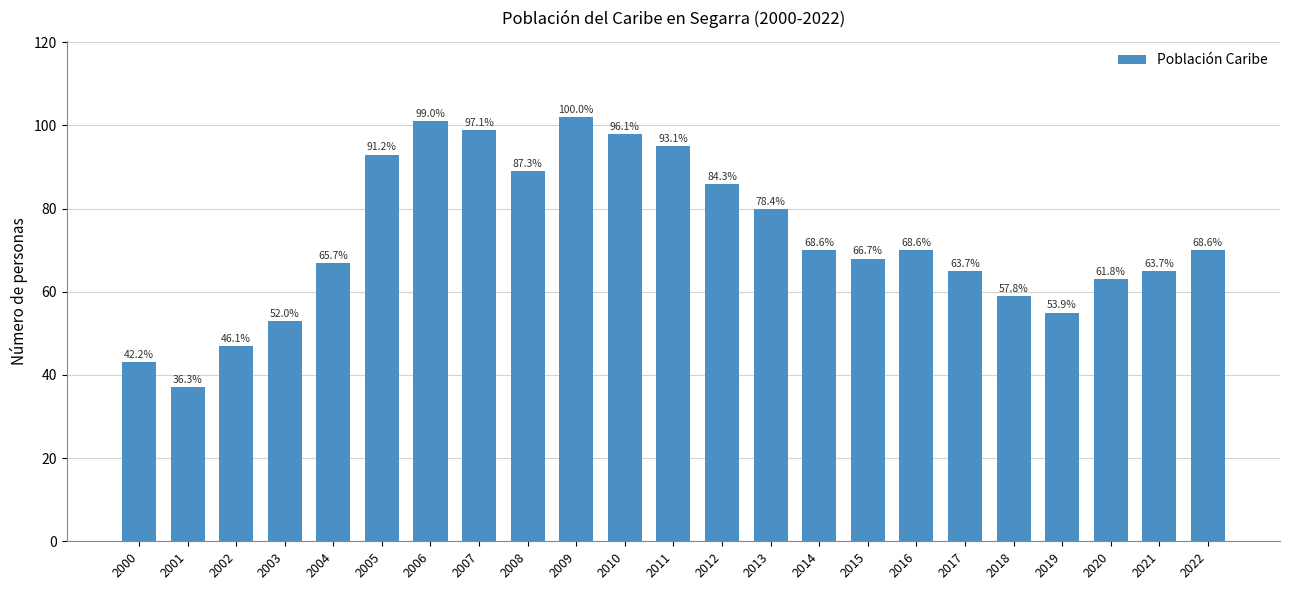

List the labels in order of value, smallest first.

2001, 2000, 2002, 2003, 2019, 2018, 2020, 2017, 2021, 2004, 2015, 2014, 2016, 2022, 2013, 2012, 2008, 2005, 2011, 2010, 2007, 2006, 2009